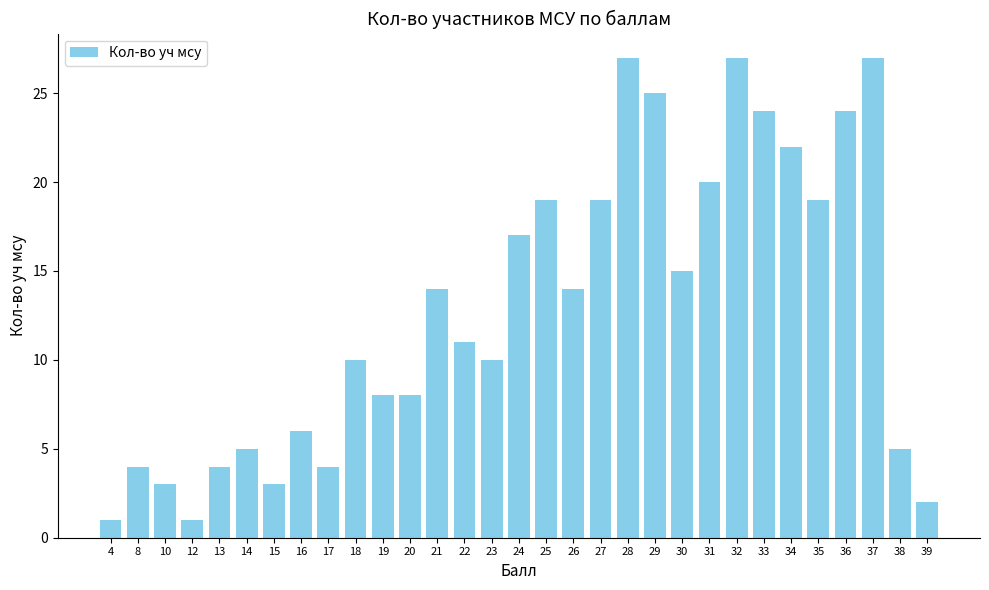

The chart shows a value of 17 at 23. True or false?

False